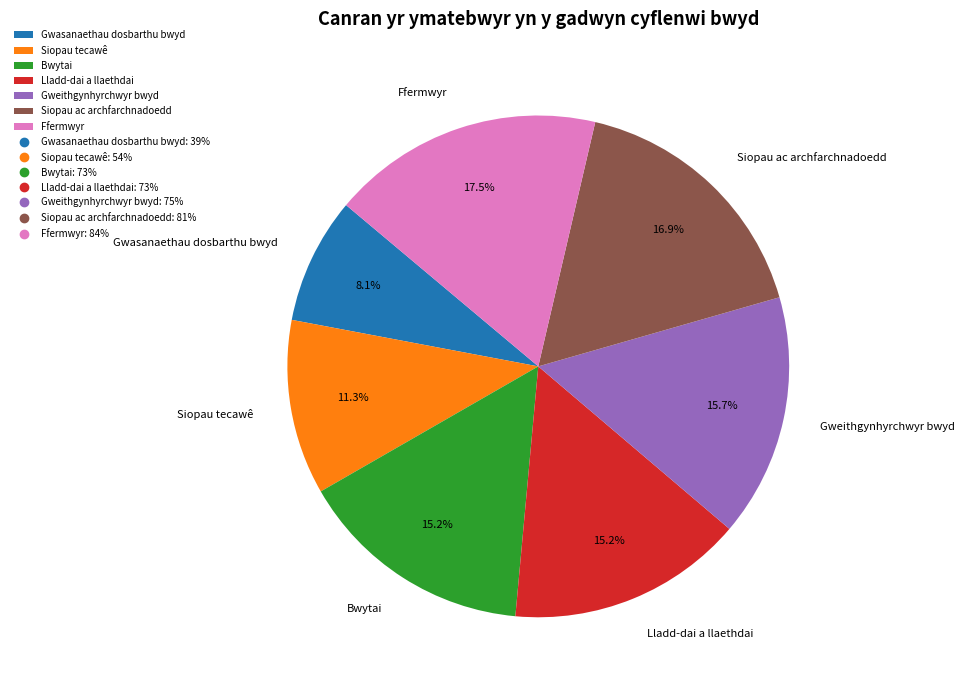

What is the smallest slice in the pie chart?

Gwasanaethau dosbarthu bwyd